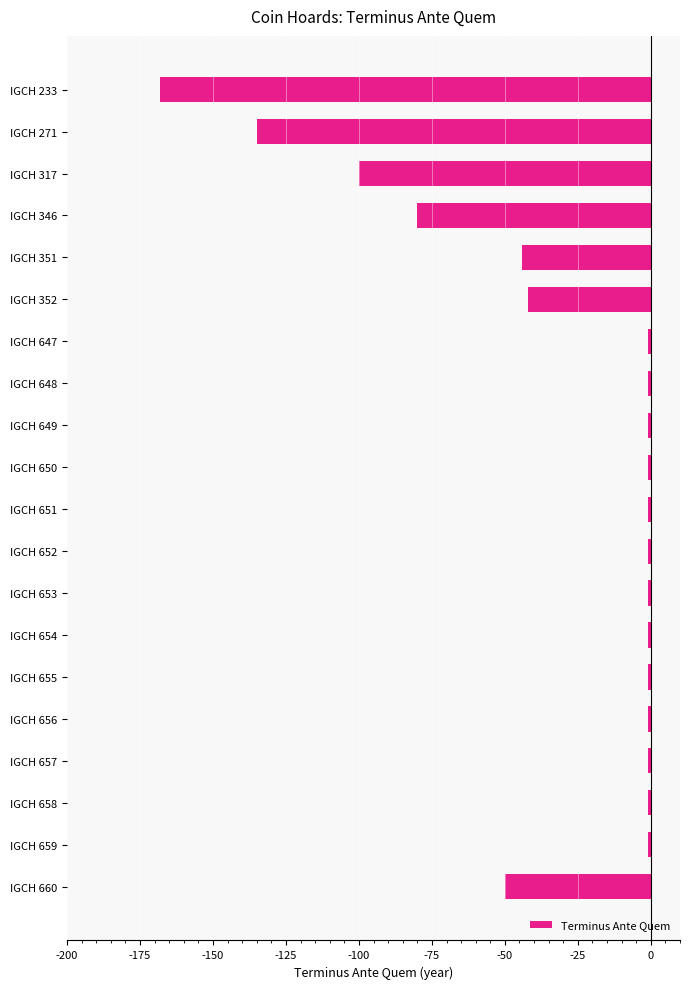

Which label corresponds to the smallest value in the chart?

IGCH 233